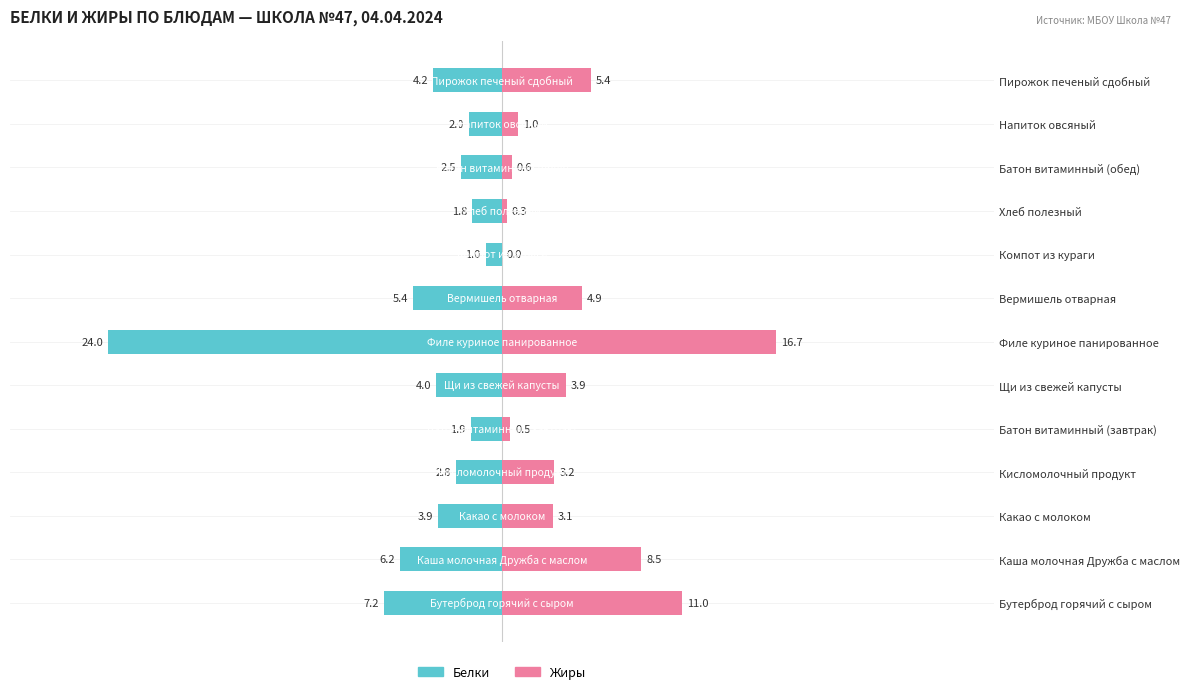

What is the difference between the Белки values at Пирожок печеный сдобный and Батон витаминный (обед)?

1.7